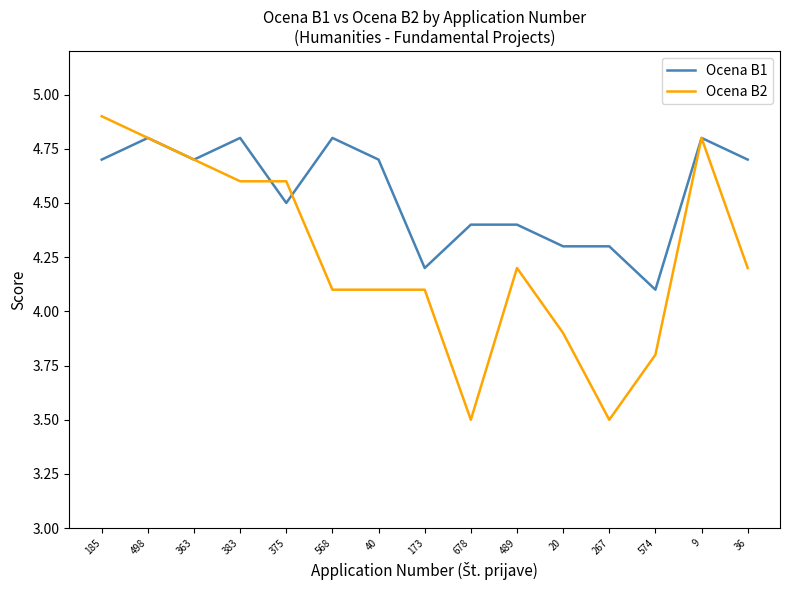

What is the difference between the highest and lowest values at 267?

0.8